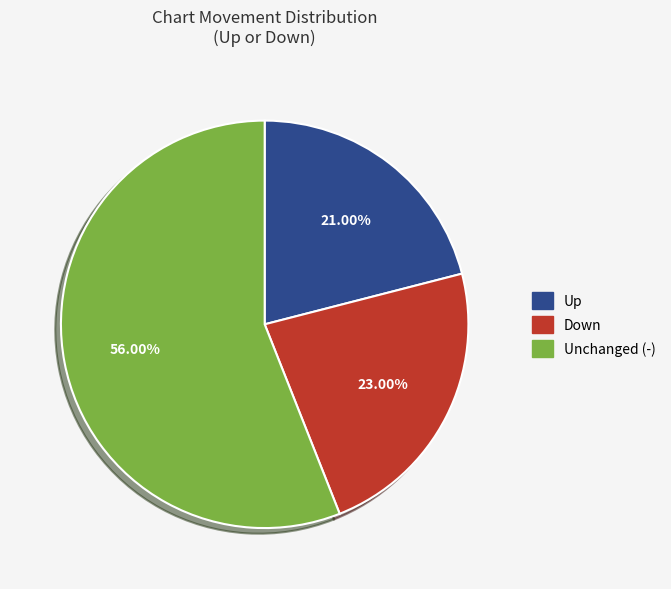

Rank the categories by value from highest to lowest.

Unchanged (-), Down, Up